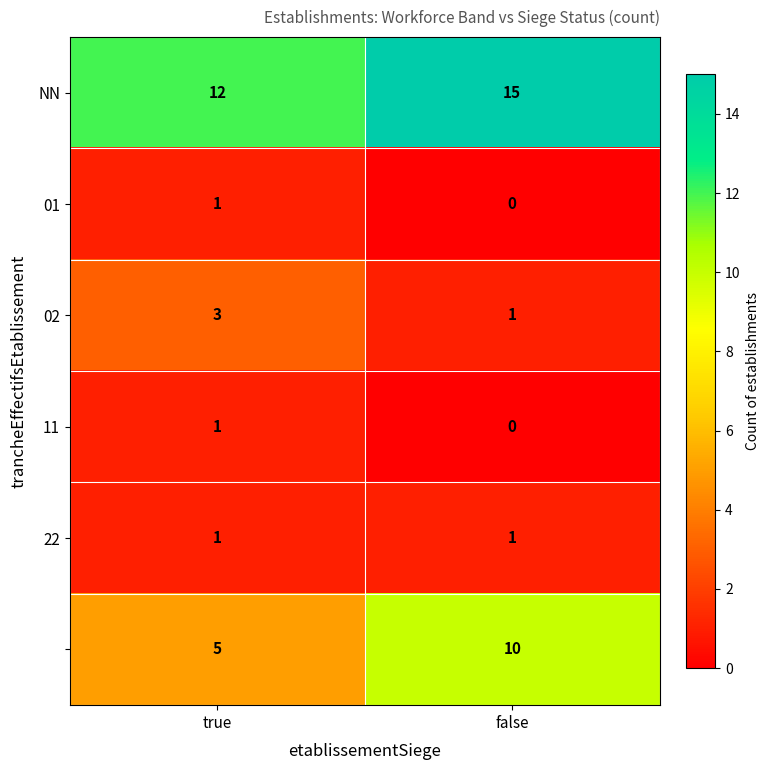

How many series are shown in this chart?

6